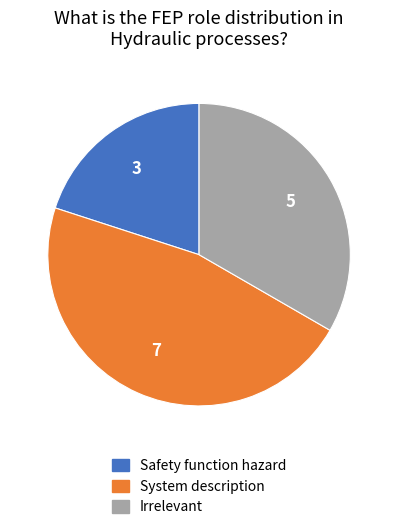

Does any single category account for the majority?

No